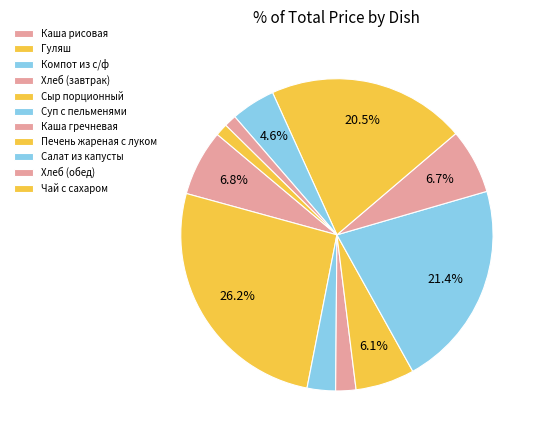

Is the sum of Чай с сахаром and Суп с пельменями greater than half?

No